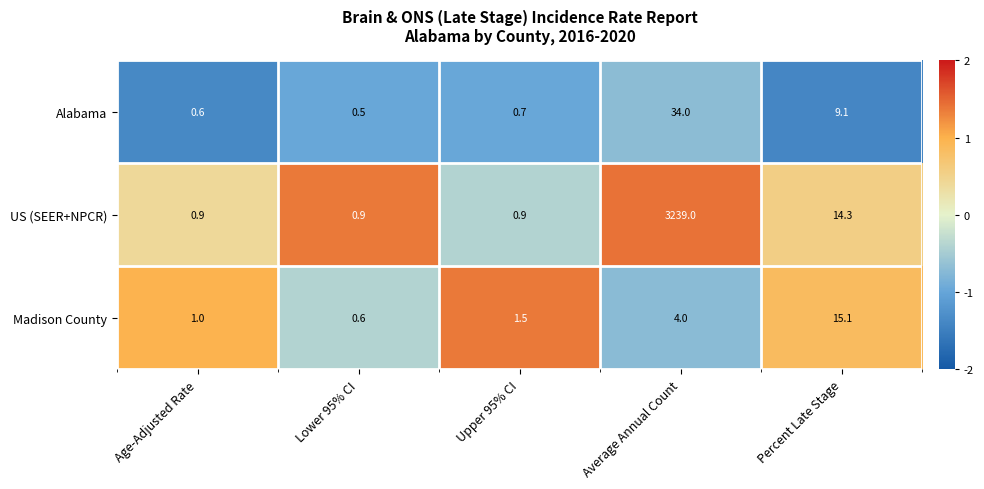

What is the difference between the maximum and minimum values in the US (SEER+NPCR) series?

3238.1